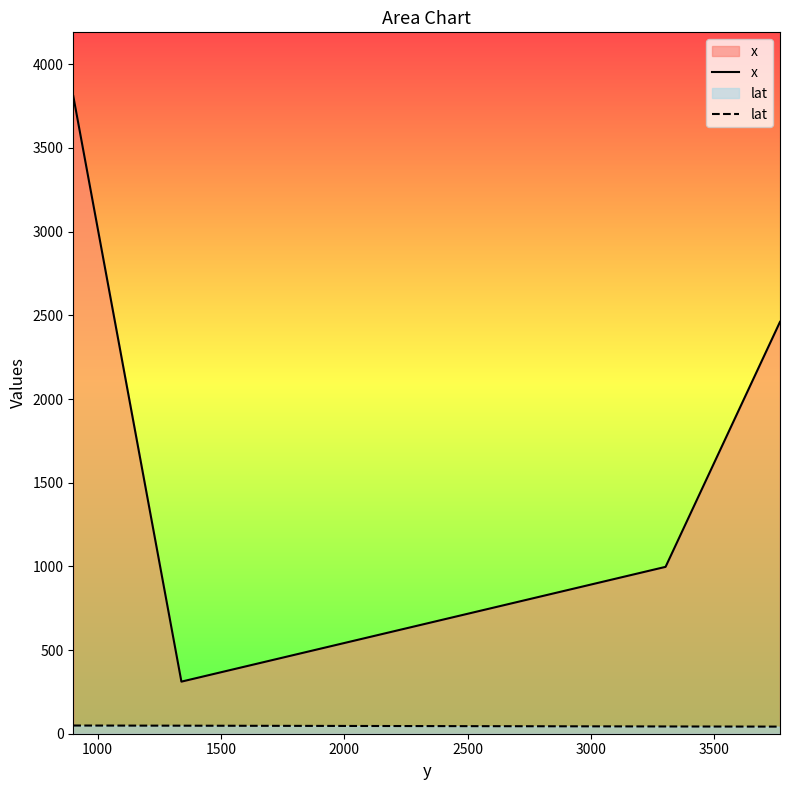

Does the chart have visible grid lines?

No